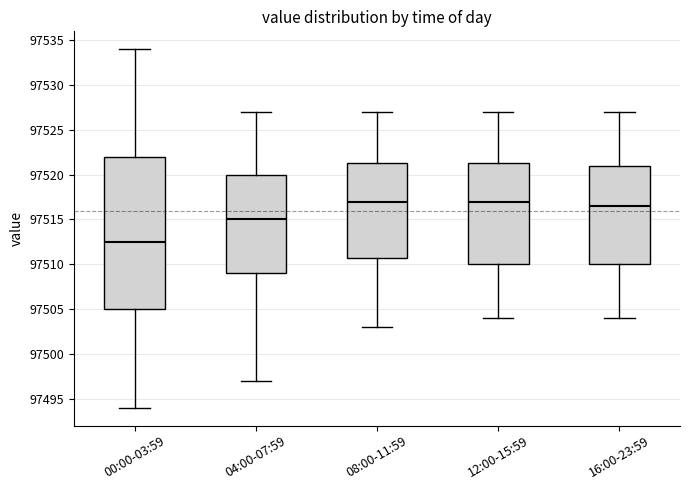

Which box is the tallest, from its lower edge to its upper edge?

00:00-03:59